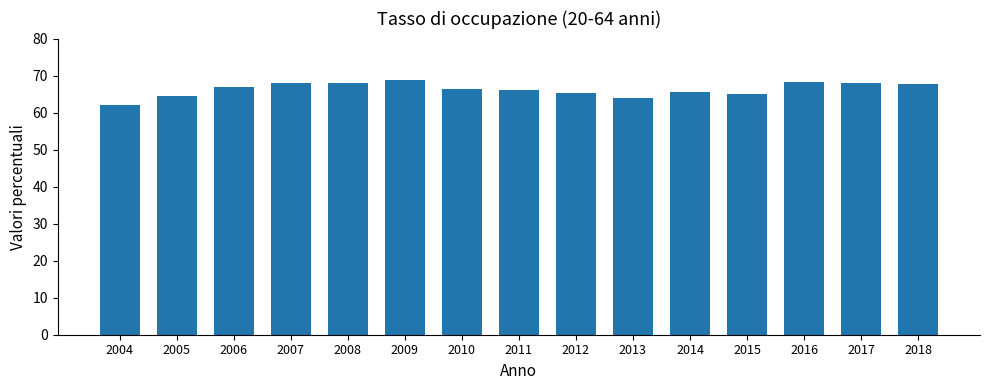

Is it true that the value at 2014 is 65.6?

True